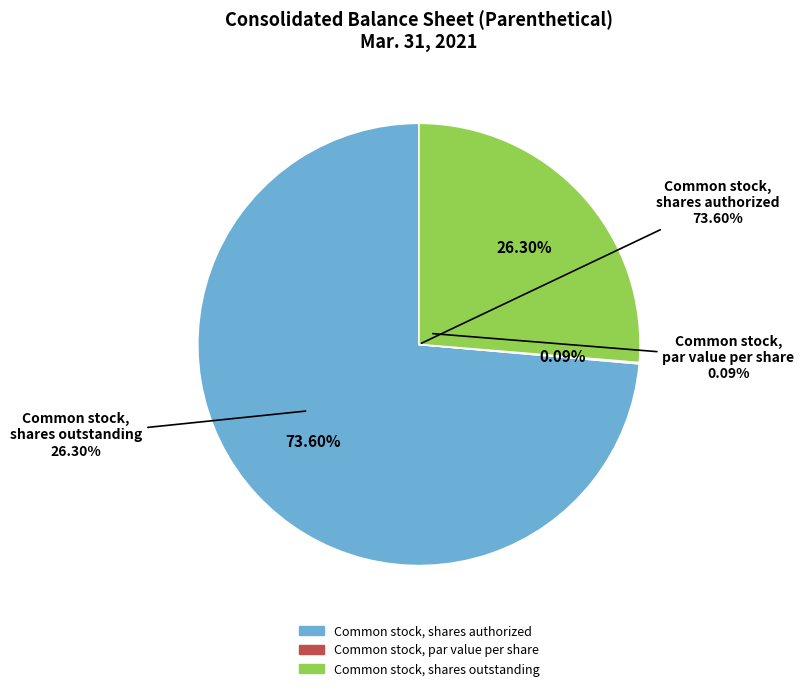

Which category has the smallest portion of the pie?

Common stock, par value per share